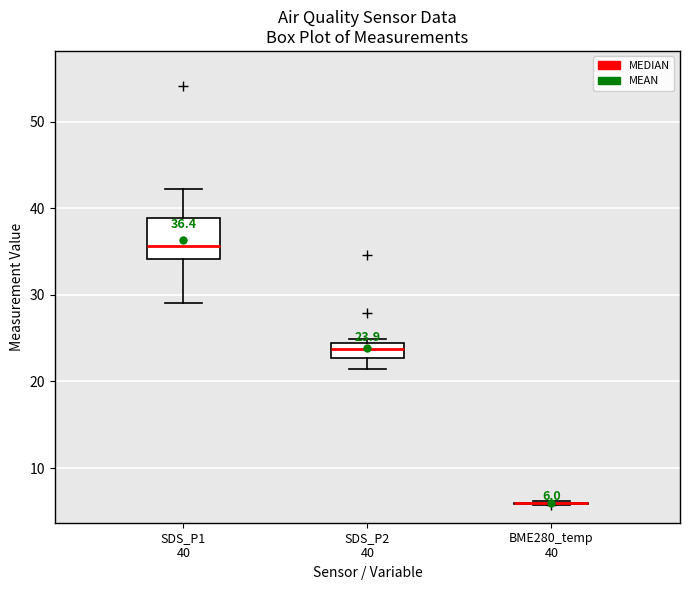

Comparing the boxes themselves (not the whiskers), which one is the tallest?

SDS_P1 40